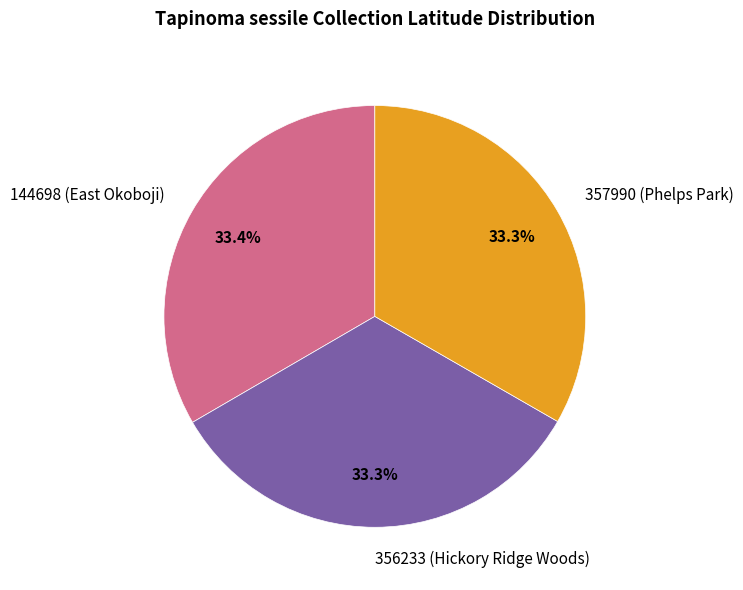

True or false: 356233 (Hickory Ridge Woods) accounts for 33% of the total.

True